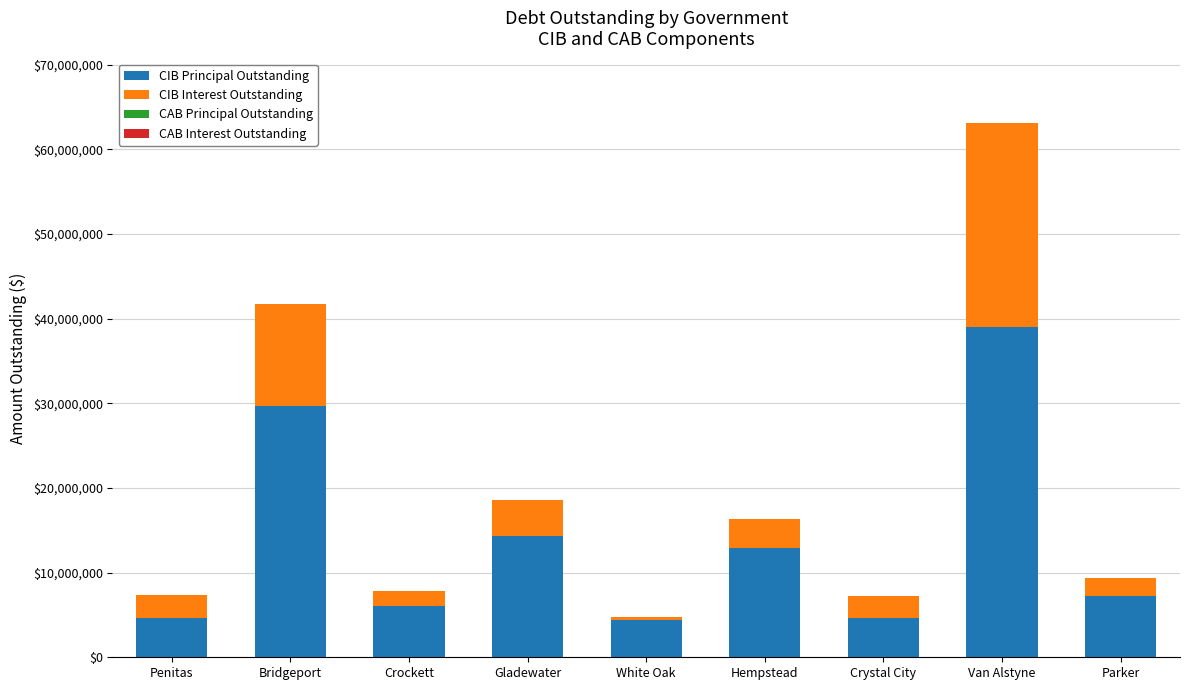

At which category is the sum across all series the highest?

Van Alstyne